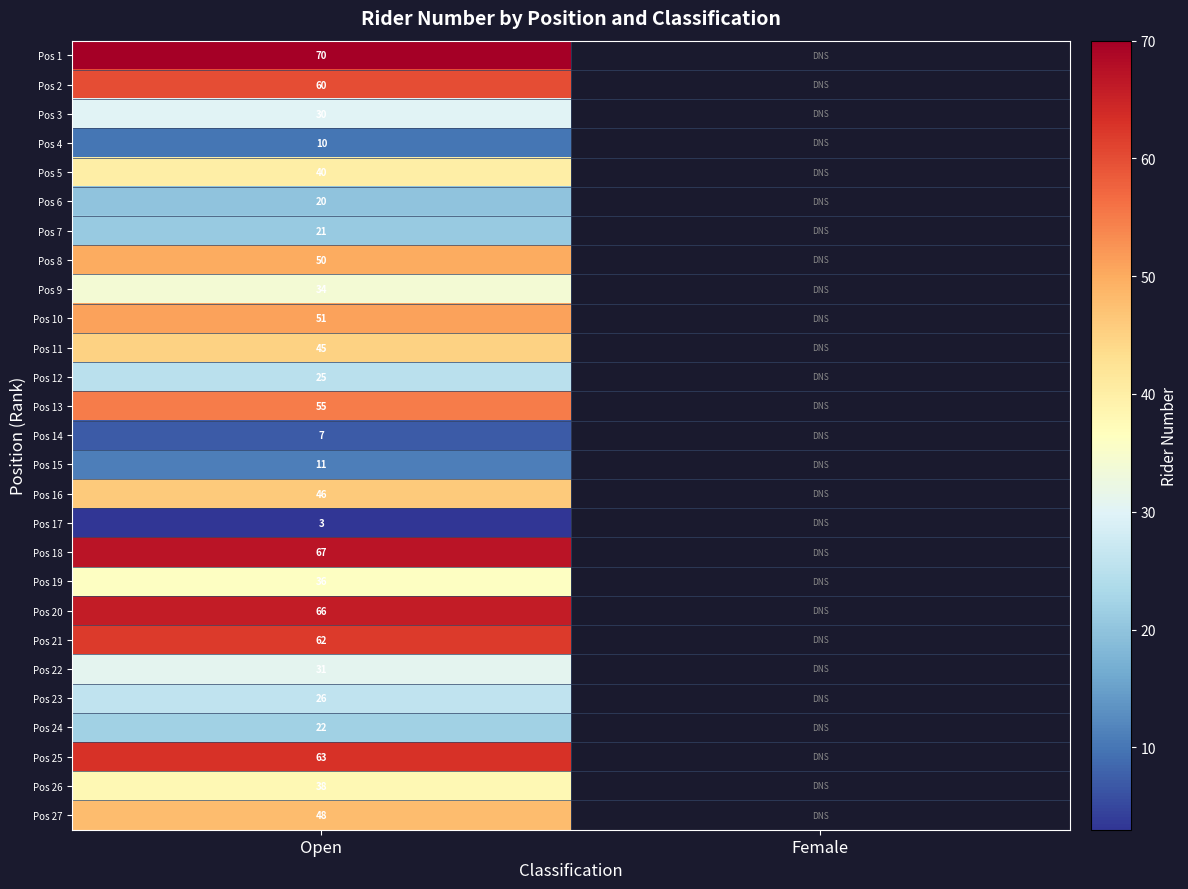

What is the total value across all series at Open?

1037